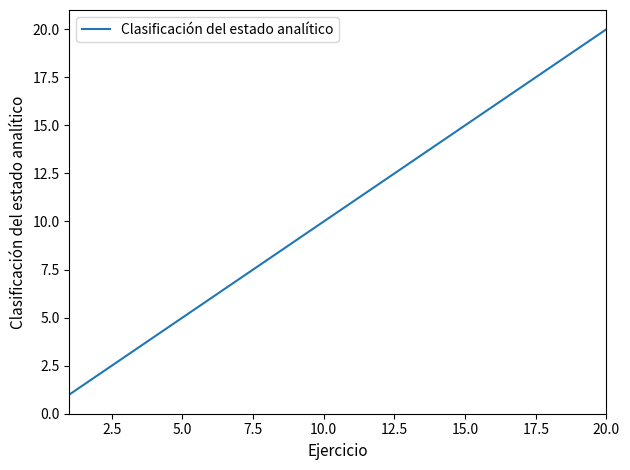

What is the difference between the maximum and minimum values?

19